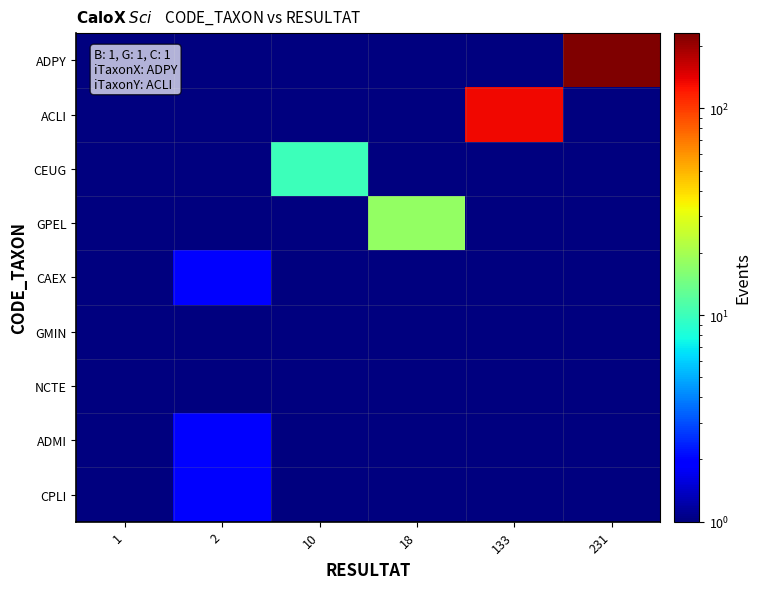

Which category has the lowest value across all series?

1